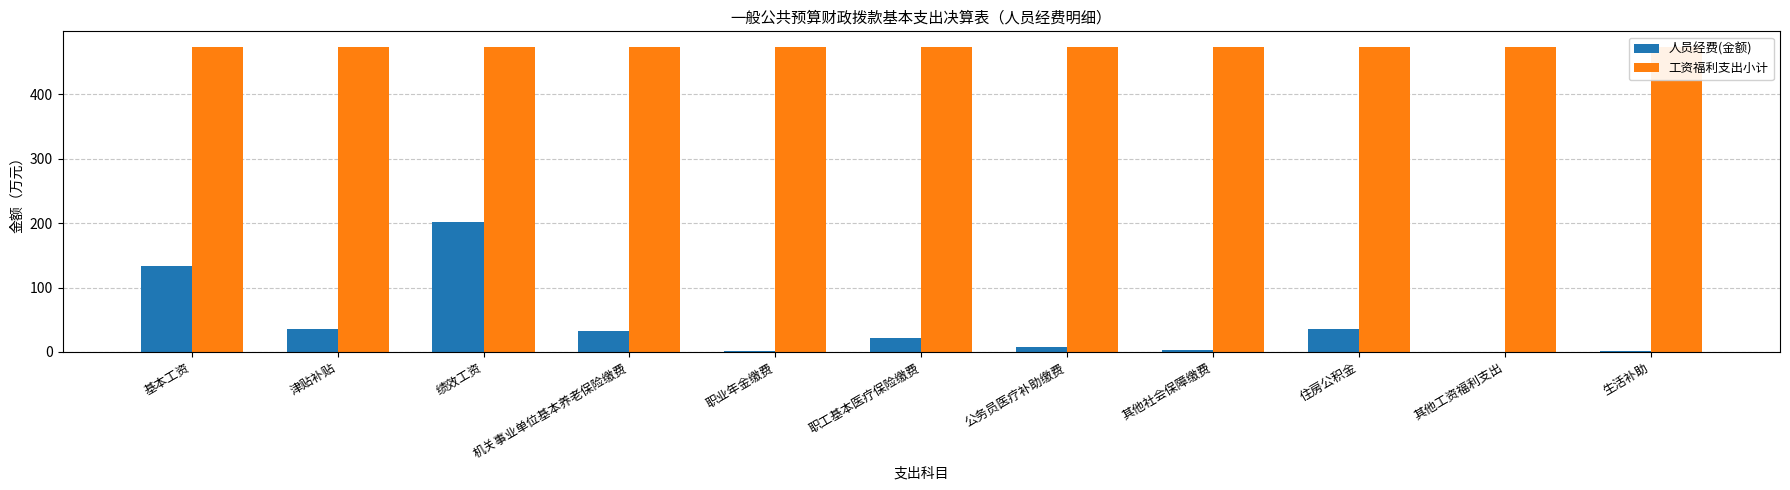

Between 绩效工资 and 公务员医疗补助缴费, which series saw the biggest shift?

人员经费(金额)